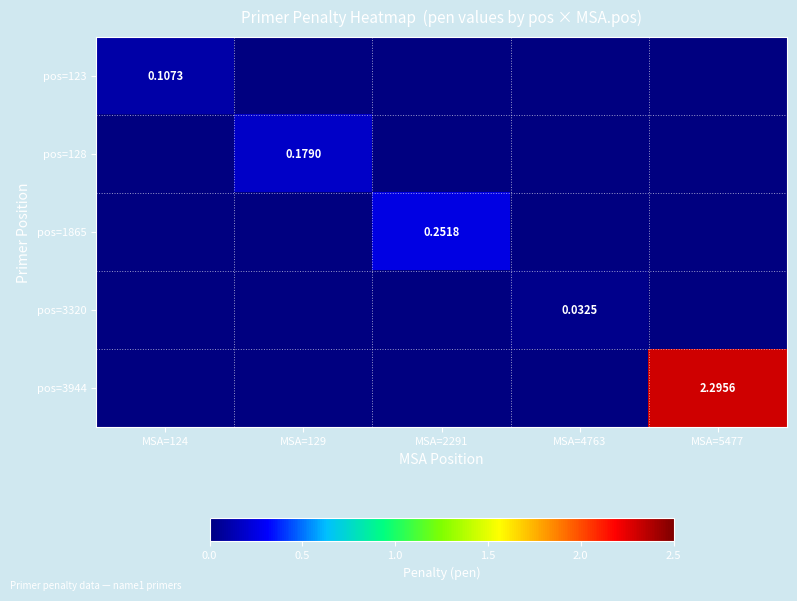

Is the value of pos=123 at MSA=129 greater than the value of pos=3944 at MSA=4763?

No